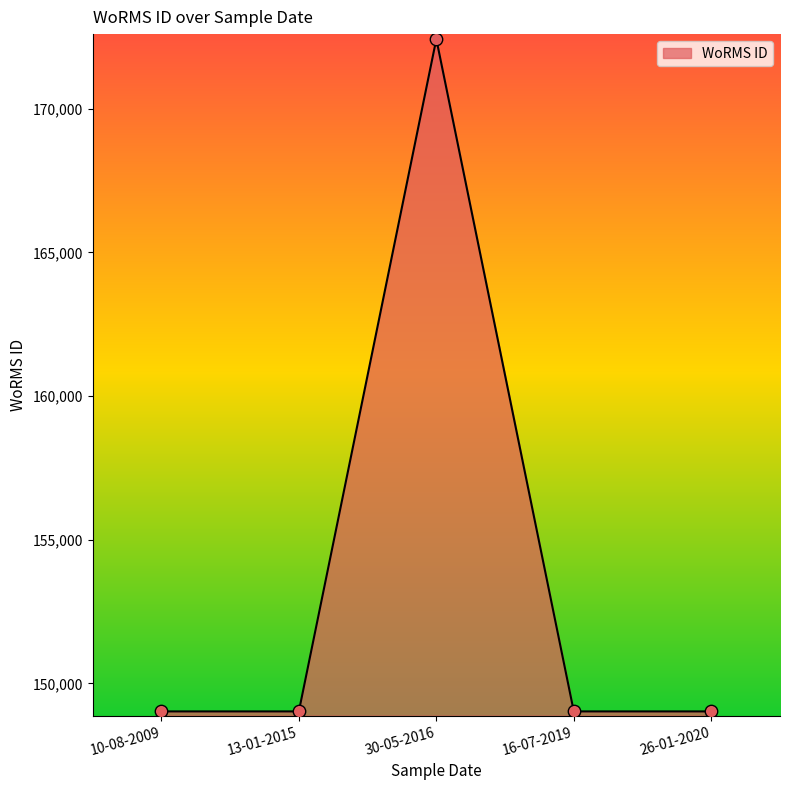

What is the ratio of the value at 13-01-2015 to the value at 10-08-2009?

1.0